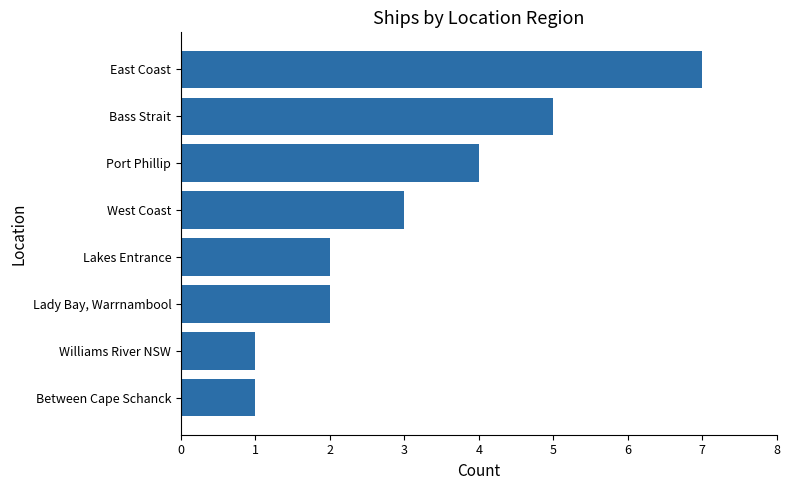

How many bars are there in total?

8